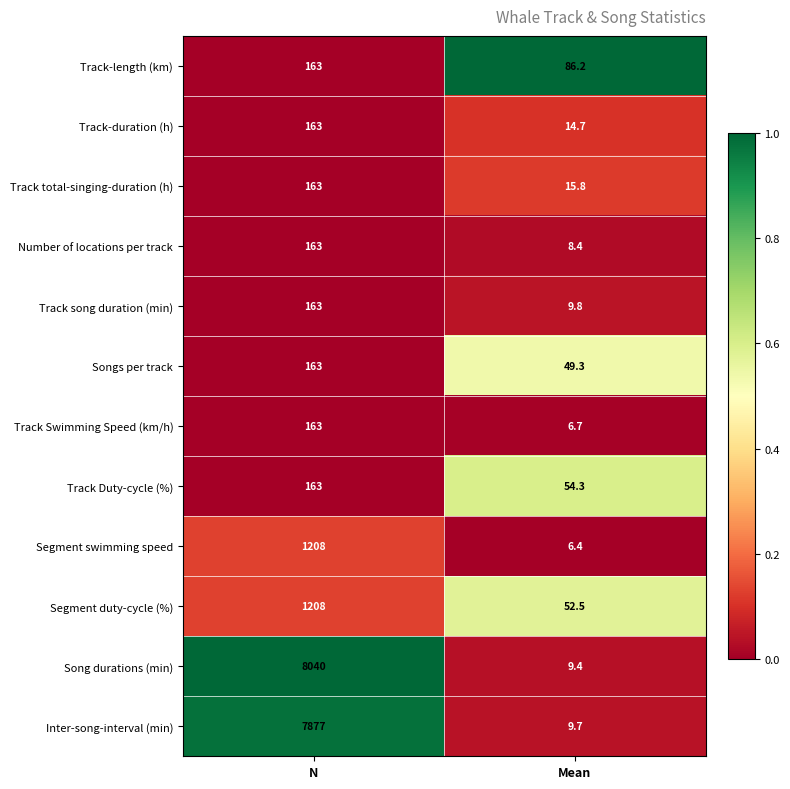

The Song durations (min) series shows 8040.0 at N. True or false?

True